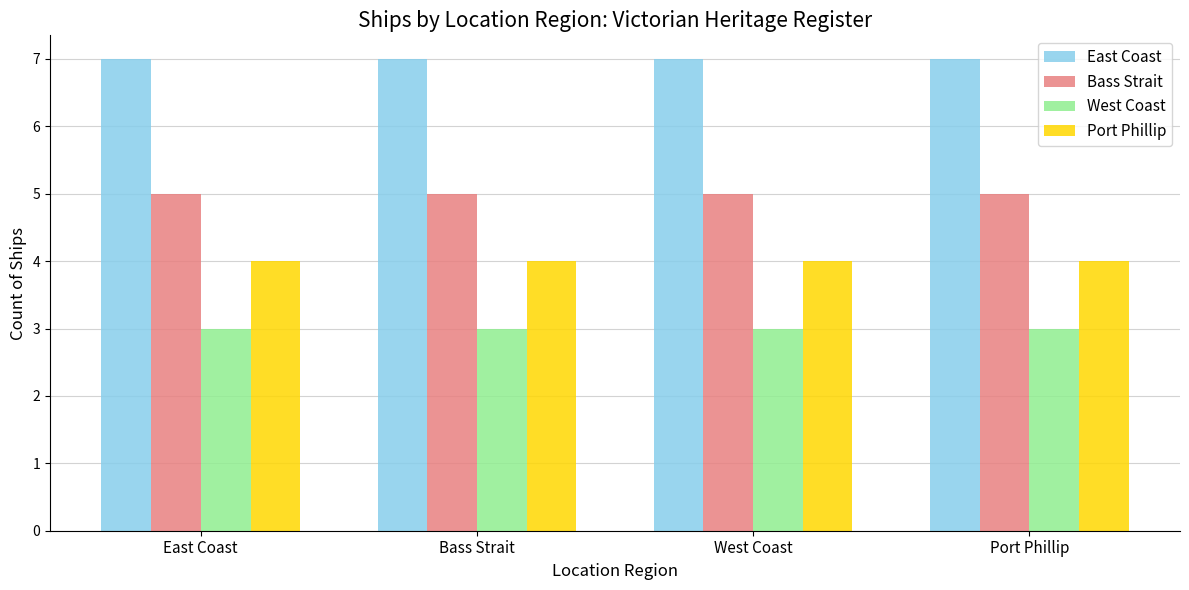

What is the highest value of the Bass Strait series?

5